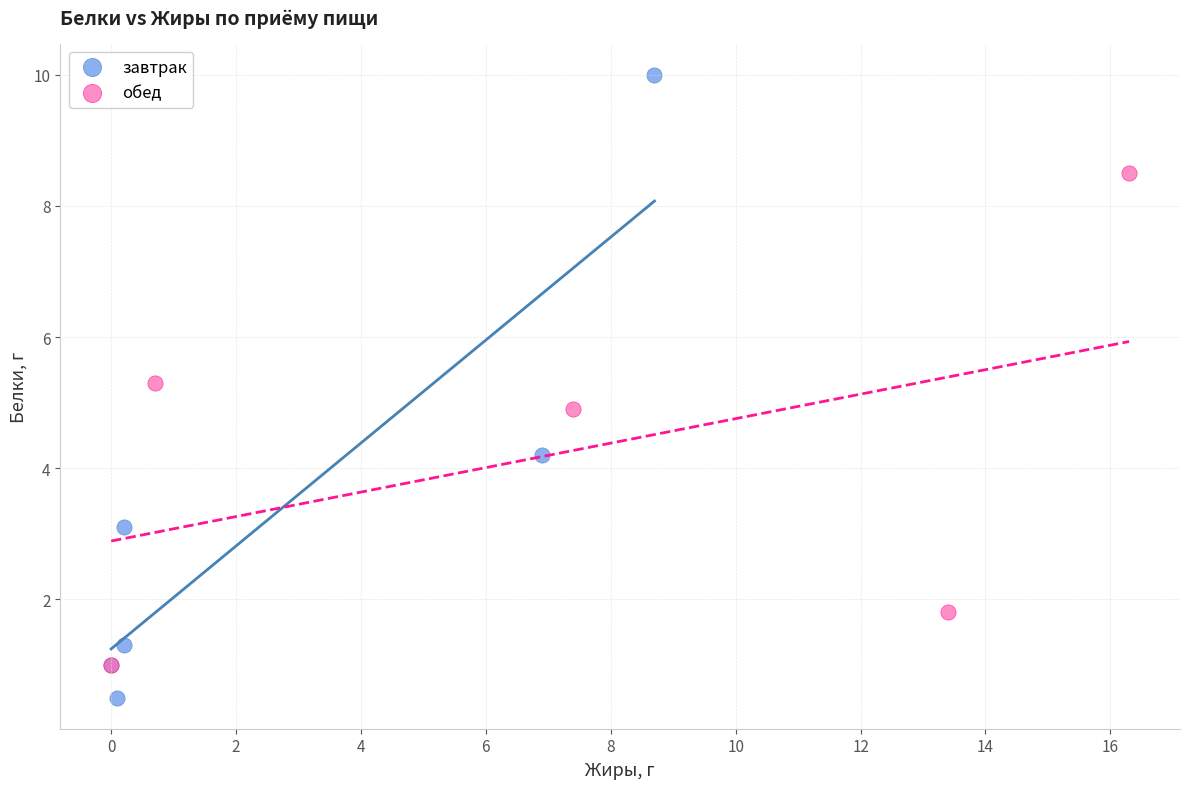

Which series has the largest Y range (max minus min)?

завтрак